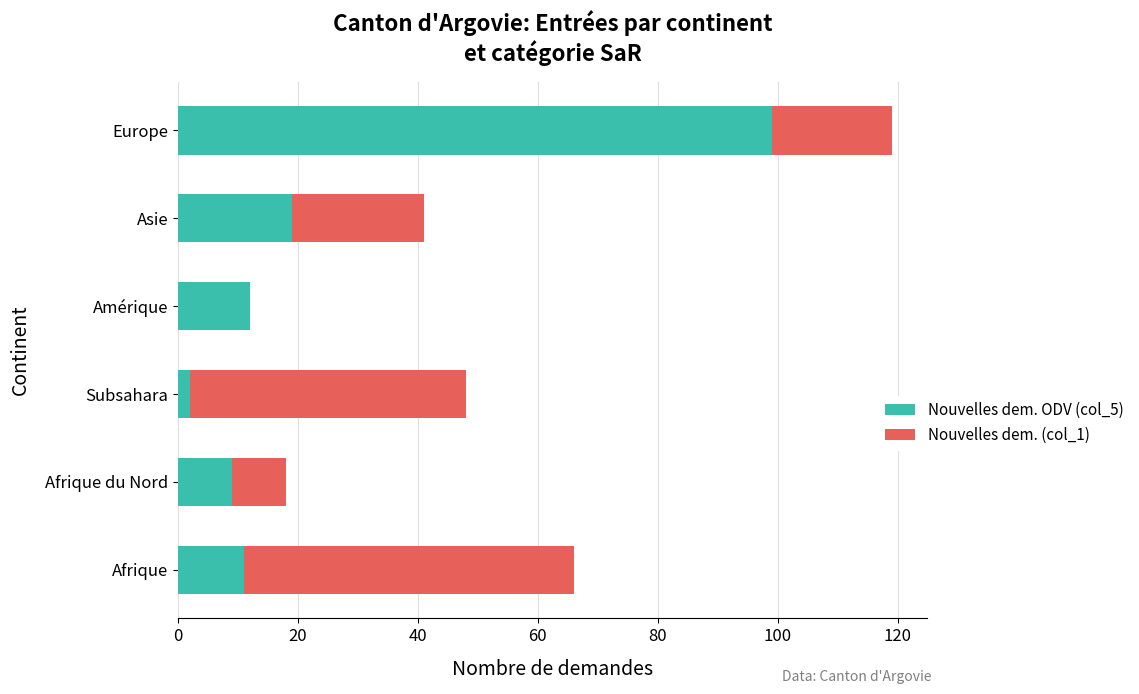

At which category is the sum across all series the highest?

Europe